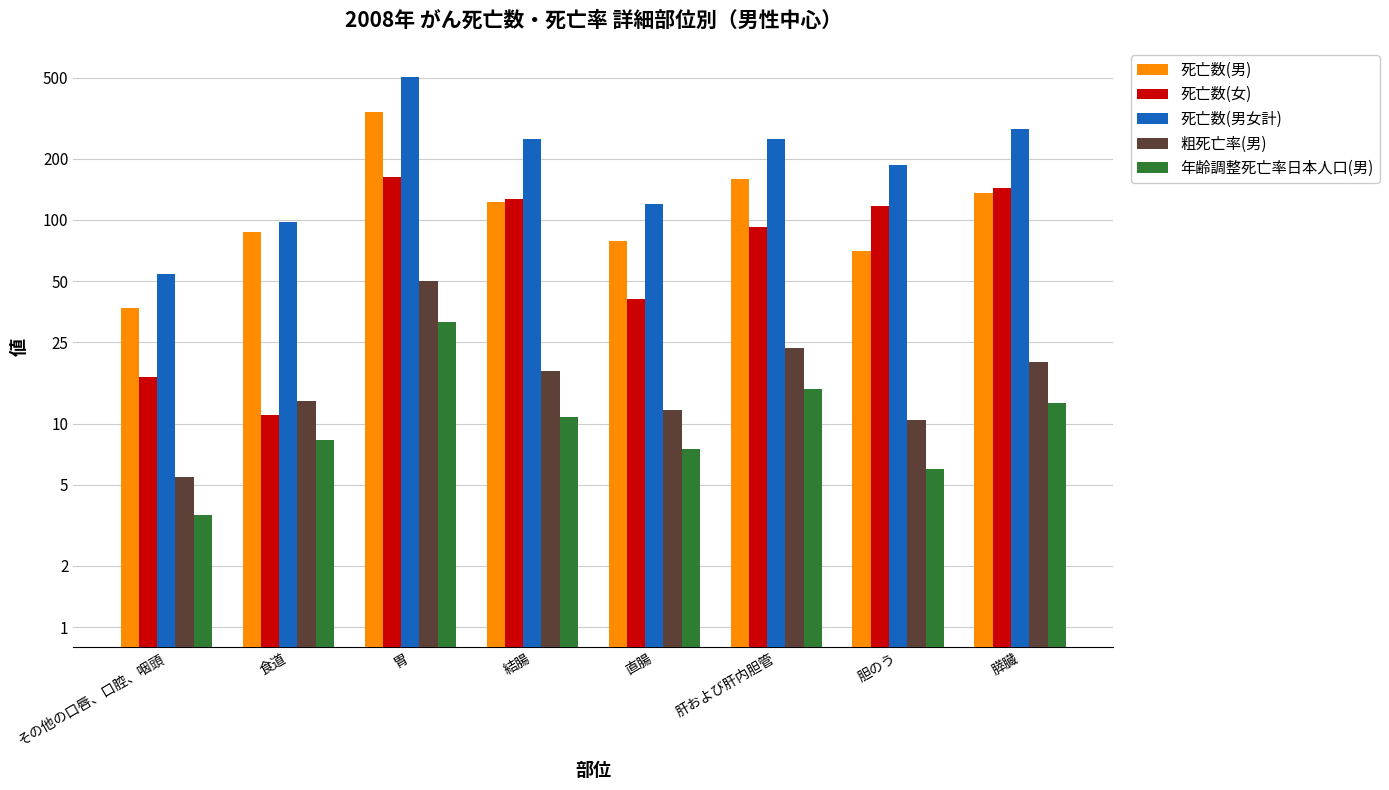

The 粗死亡率(男) series shows 2.6 at 食道. True or false?

False